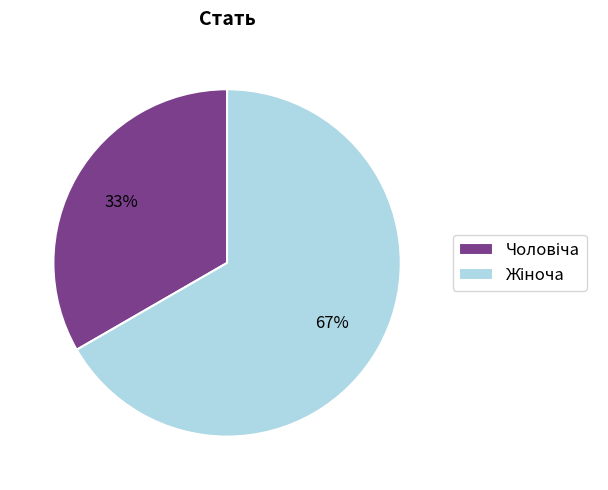

Is there a majority slice in this chart?

Yes